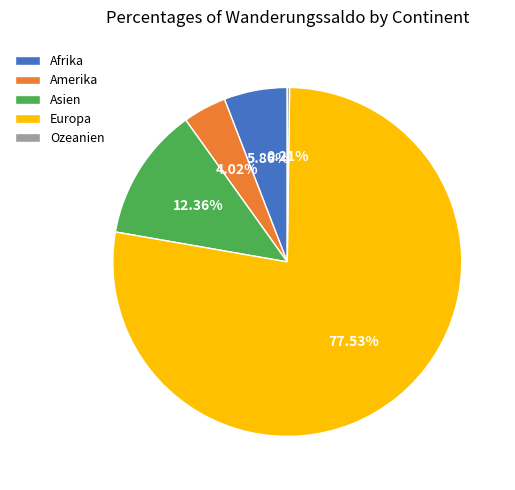

Is it true that Asien is 7% of the pie?

False